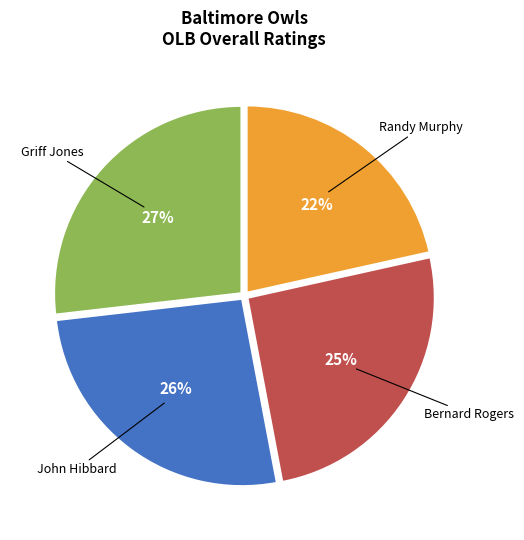

Is there a majority slice in this chart?

No